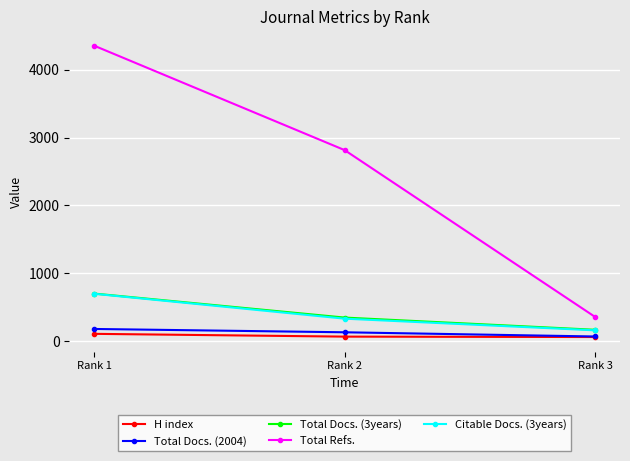

How many values in the Total Docs. (2004) series are below 127?

1